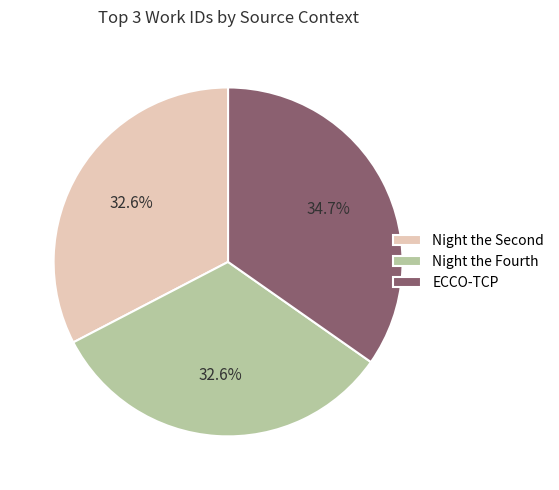

Is there a majority slice in this chart?

No